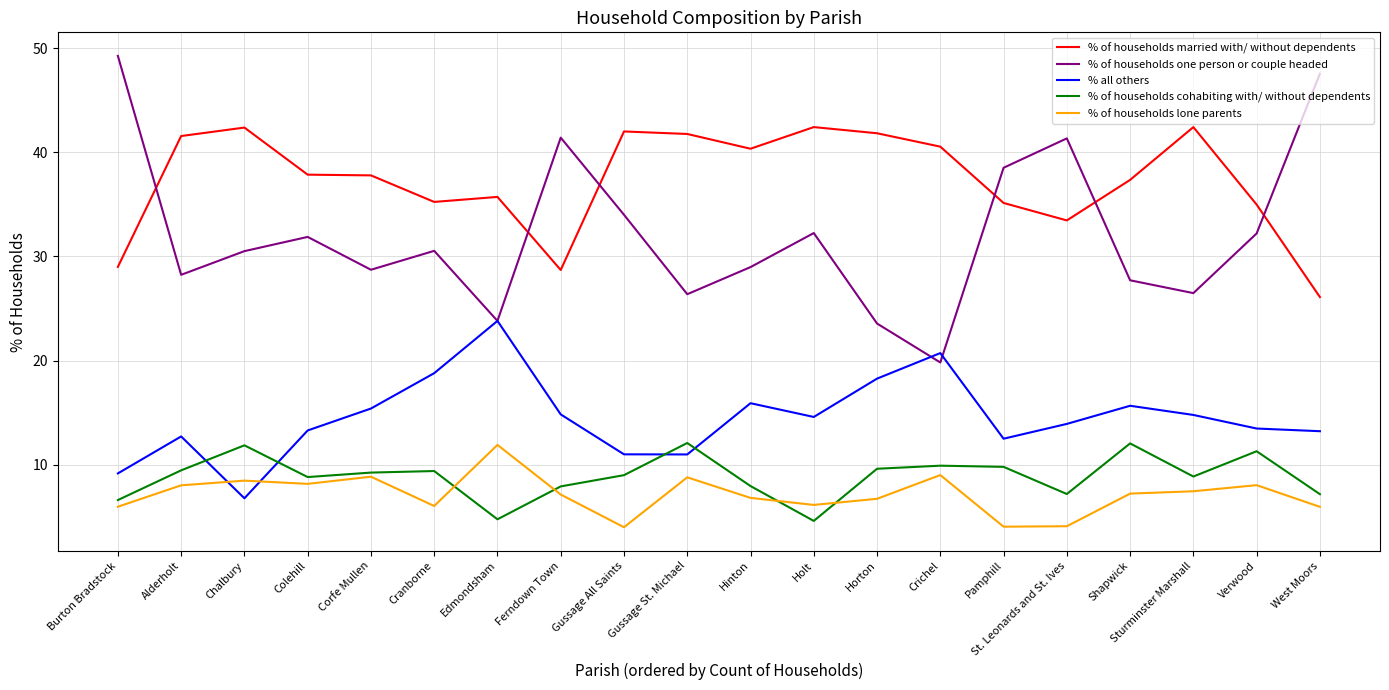

Read the % of households married with/ without dependents value at Pamphill.

35.1